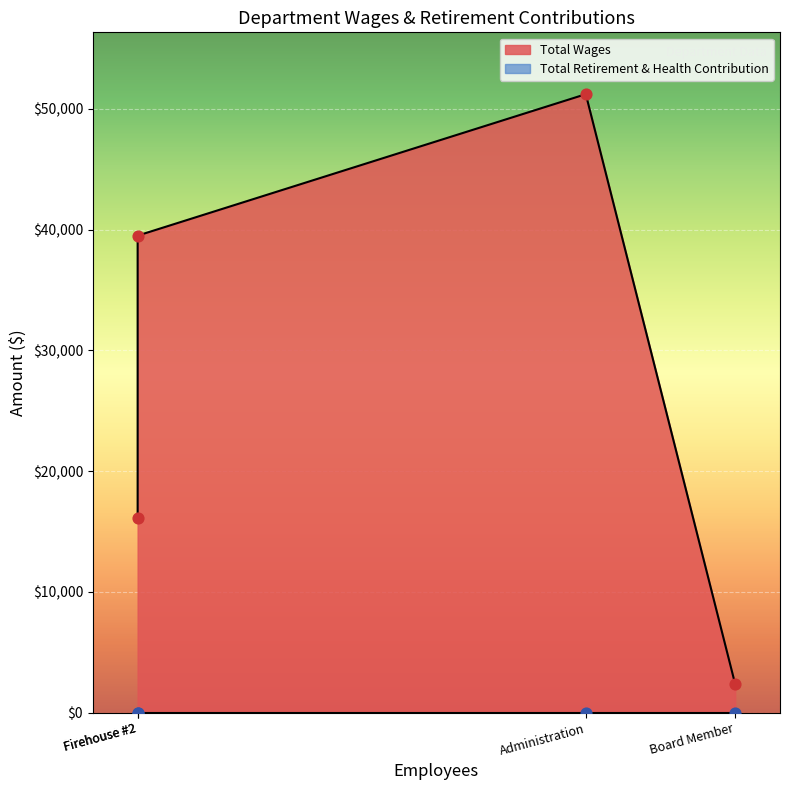

What is the total value across all series at Board Member?

2350